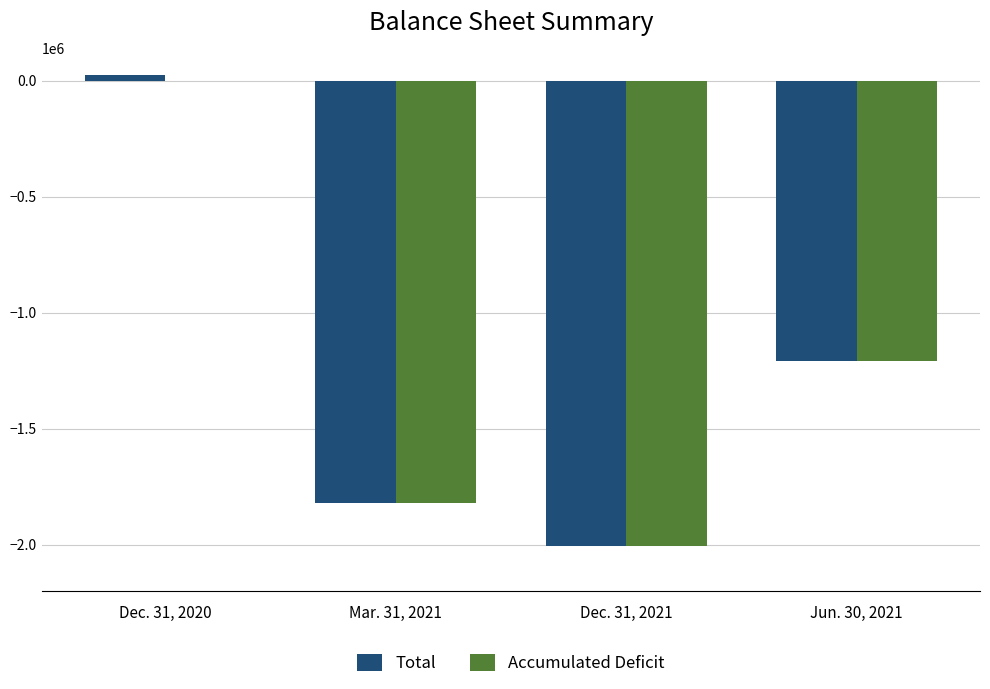

Where does the Total series first go above -1207216?

Dec. 31, 2020